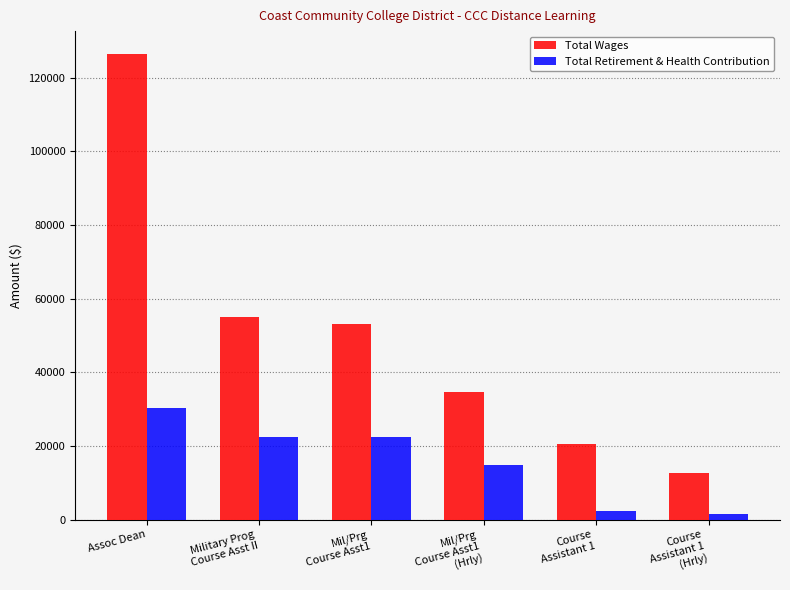

How many groups of bars are there?

6